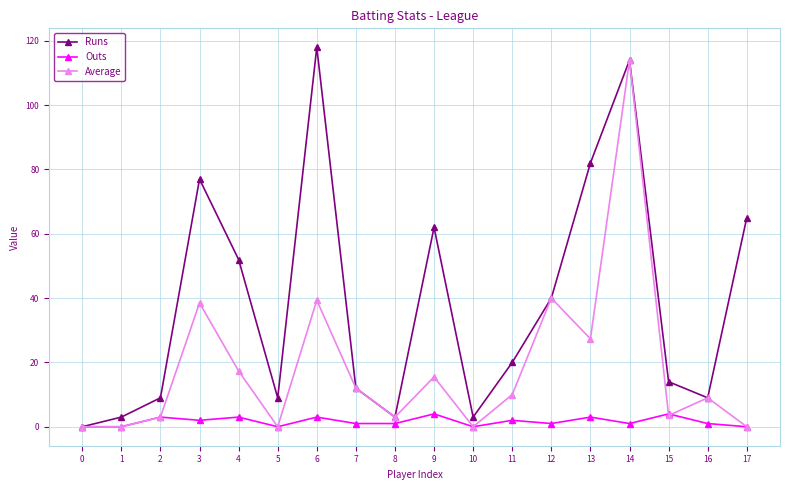

At which label is Runs closest to 59?

9